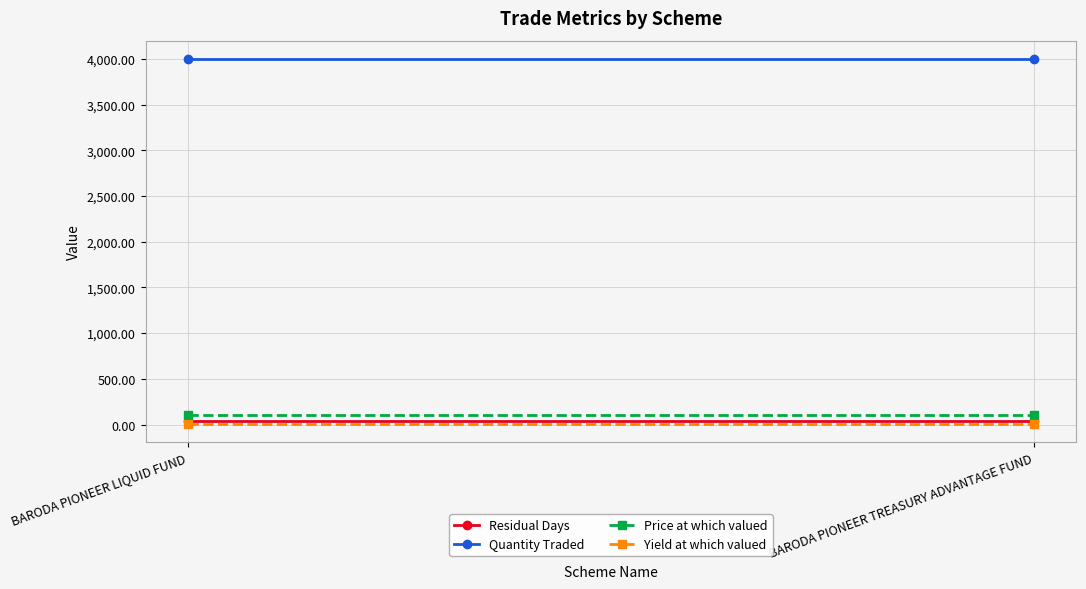

What is the label of the 1st point from the right?

BARODA PIONEER TREASURY ADVANTAGE FUND